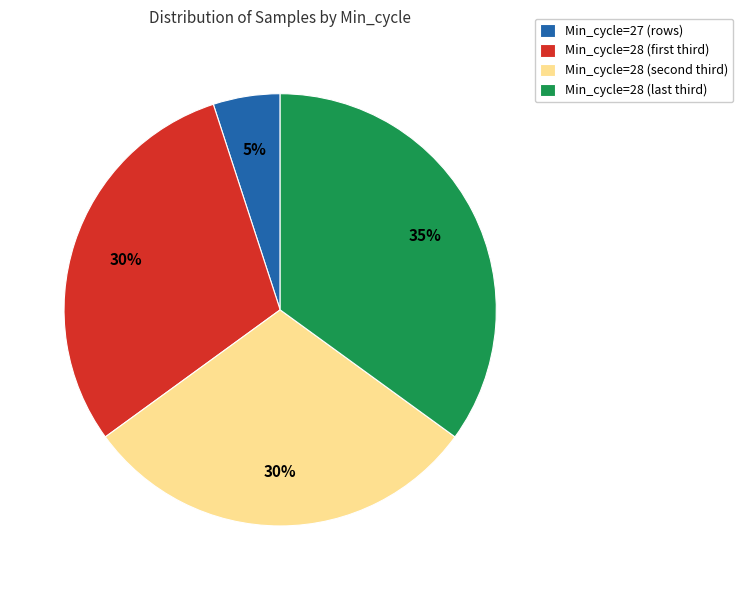

What percentage is the Min_cycle=27 (rows) slice, to the nearest percent?

5%